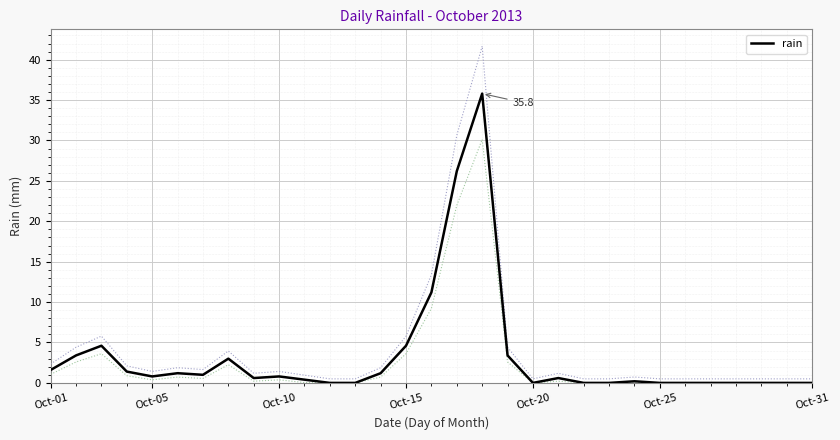

What is the highest value of the rain series?

35.8